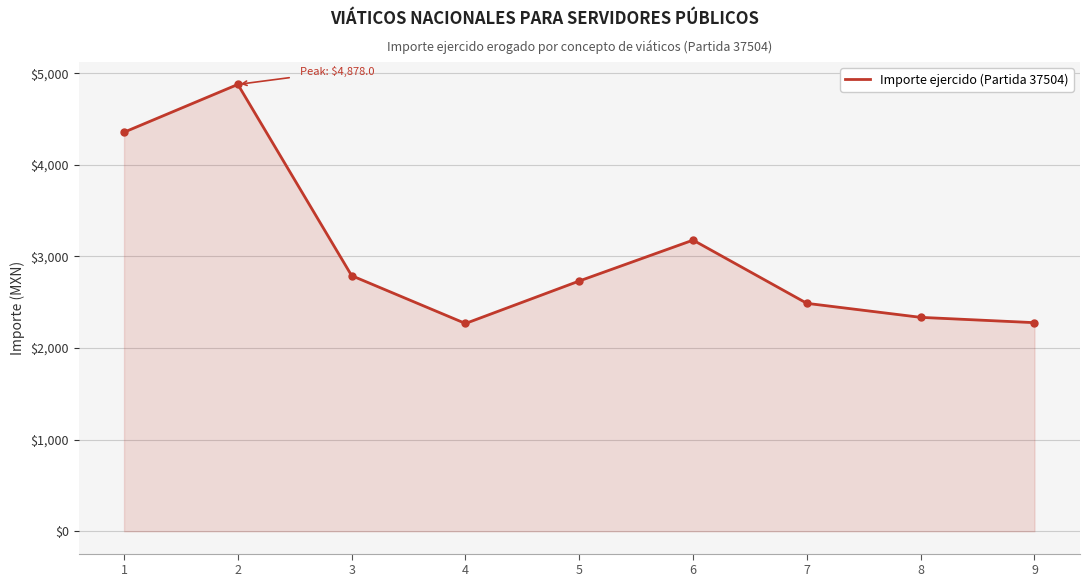

The chart shows a value of 820.2 at 8. True or false?

False